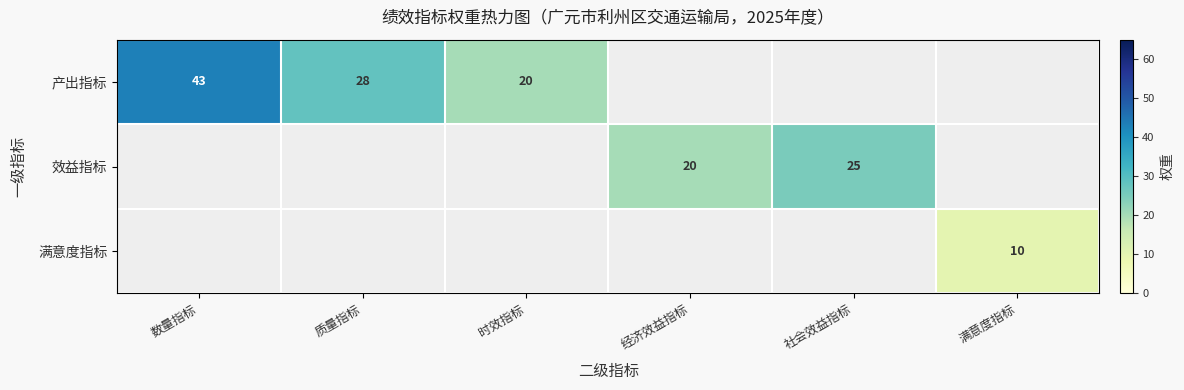

What is the smallest value displayed?

10.0